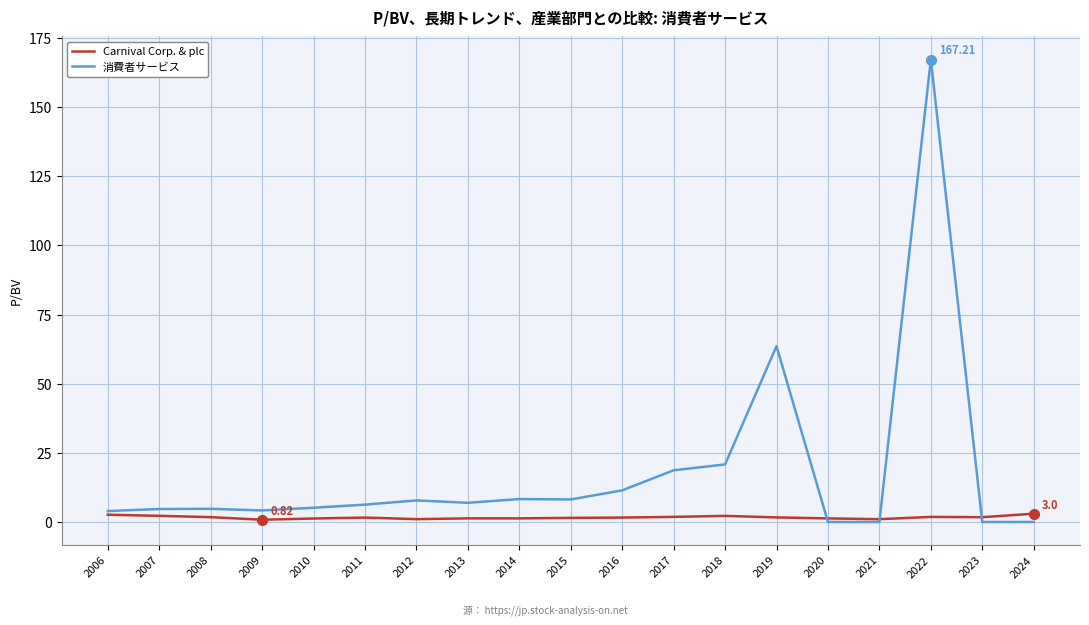

What is the sum of the Carnival Corp. & plc values at 2015 and 2020?

2.8